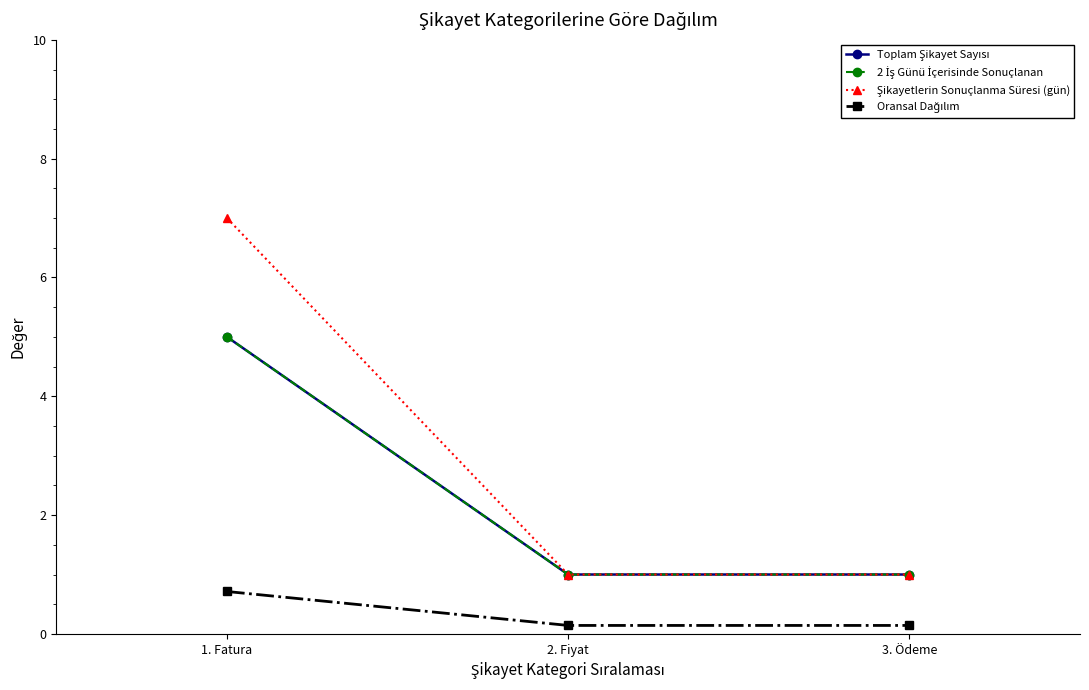

What are all the series names shown in the legend?

Toplam Şikayet Sayısı, 2 İş Günü İçerisinde Sonuçlanan, Şikayetlerin Sonuçlanma Süresi (gün), Oransal Dağılım